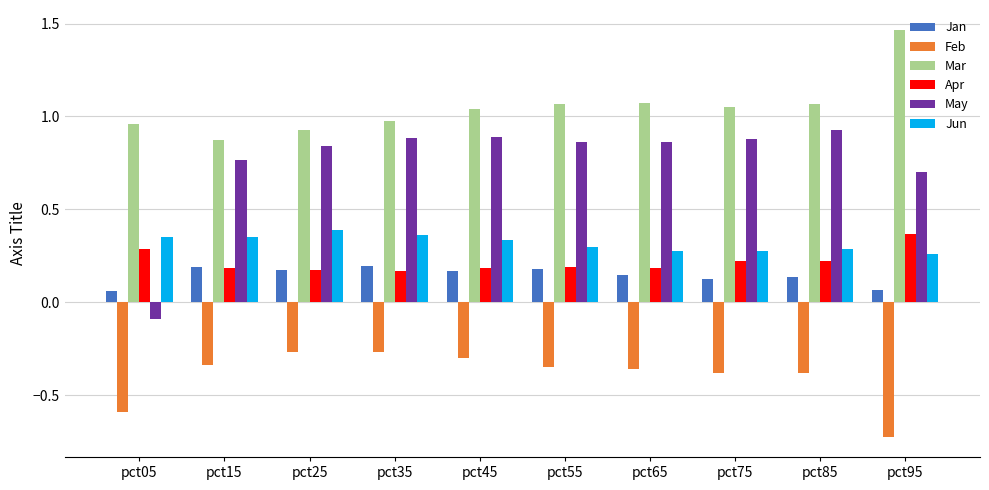

Which category has the highest value in the Apr series?

pct95